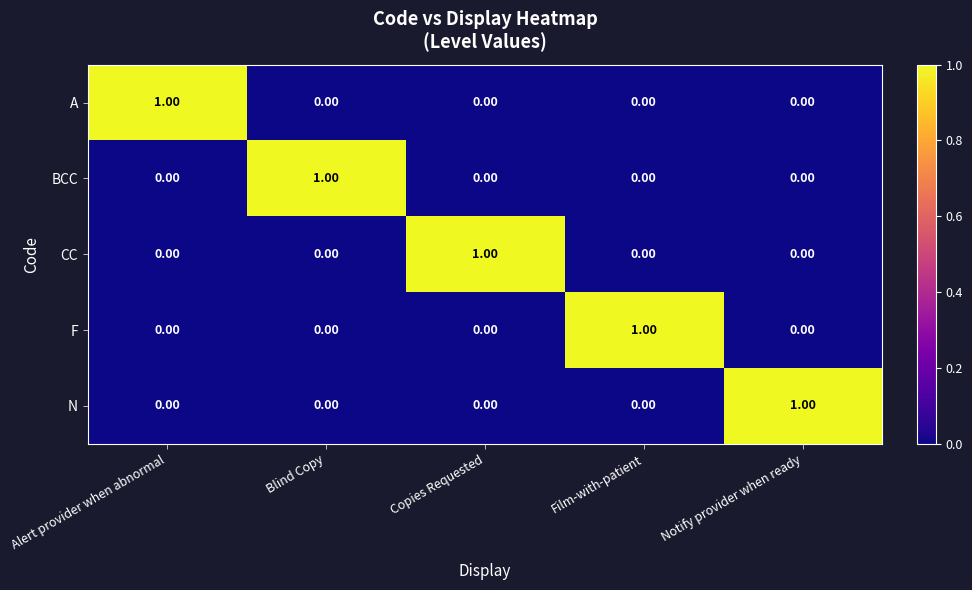

At which label does BCC reach its peak?

Blind Copy